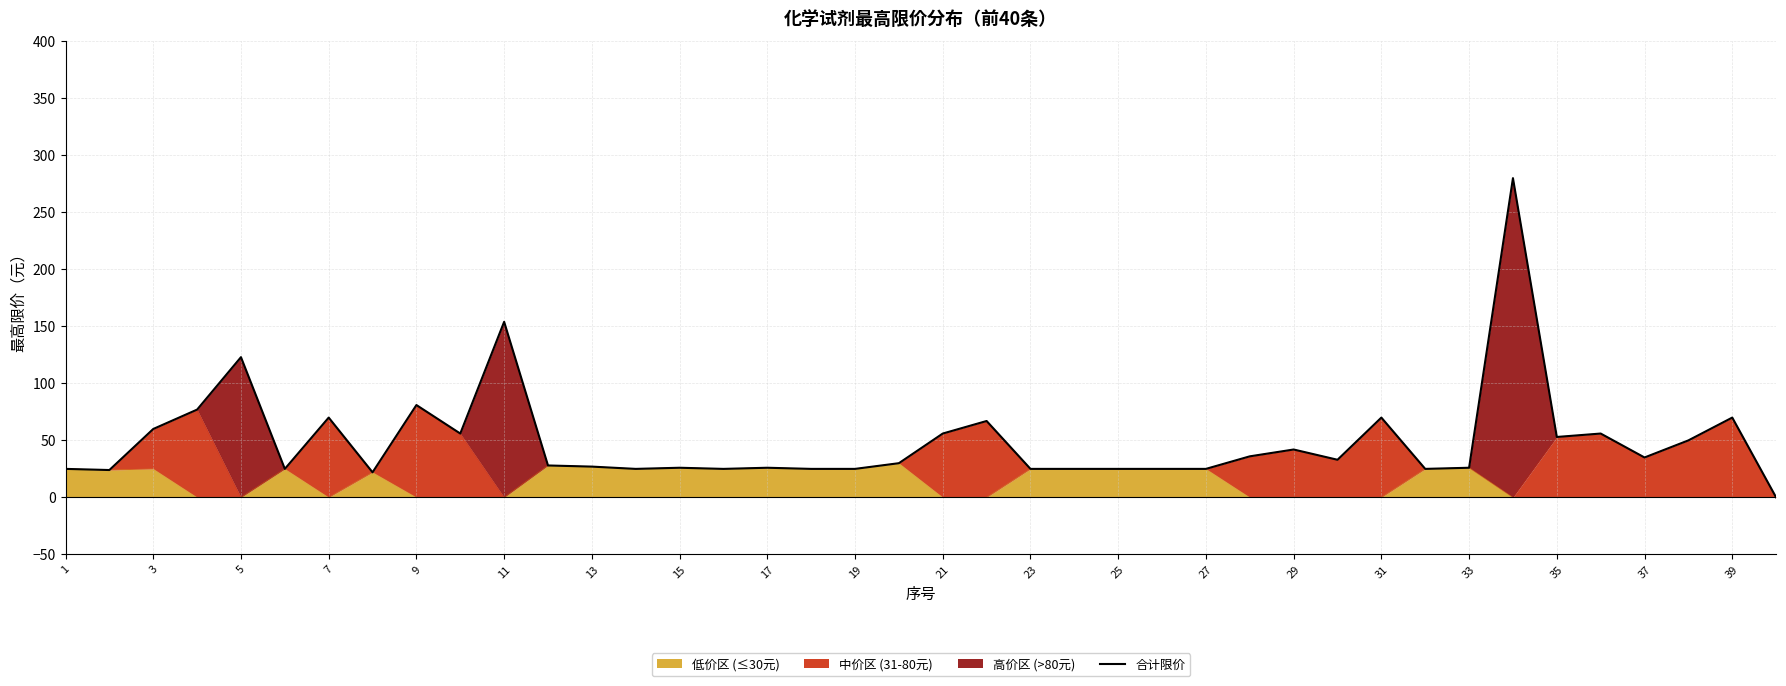

What is the difference between the maximum and second lowest values?

258